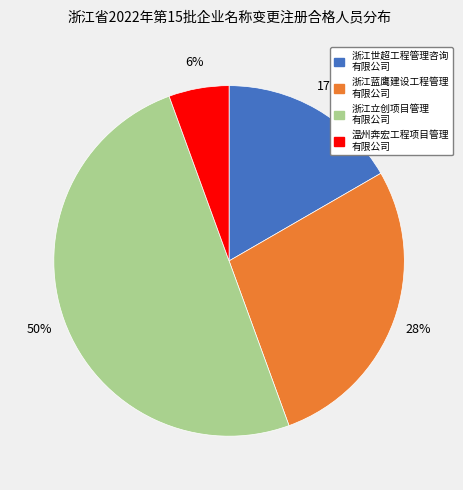

To the nearest percent, what is the average slice percentage?

25%